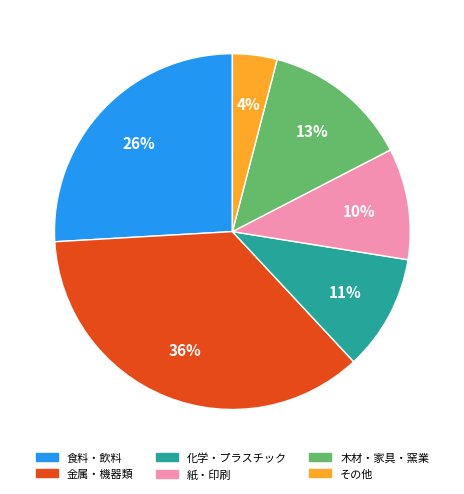

Does any single category account for the majority?

No